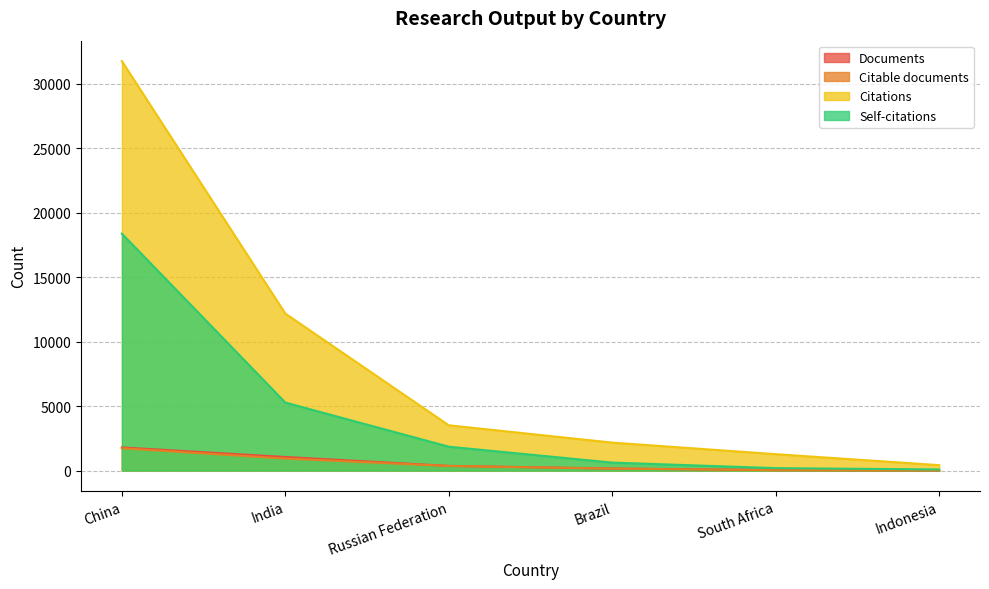

Rank the categories by Citations value from lowest to highest.

Indonesia, South Africa, Brazil, Russian Federation, India, China